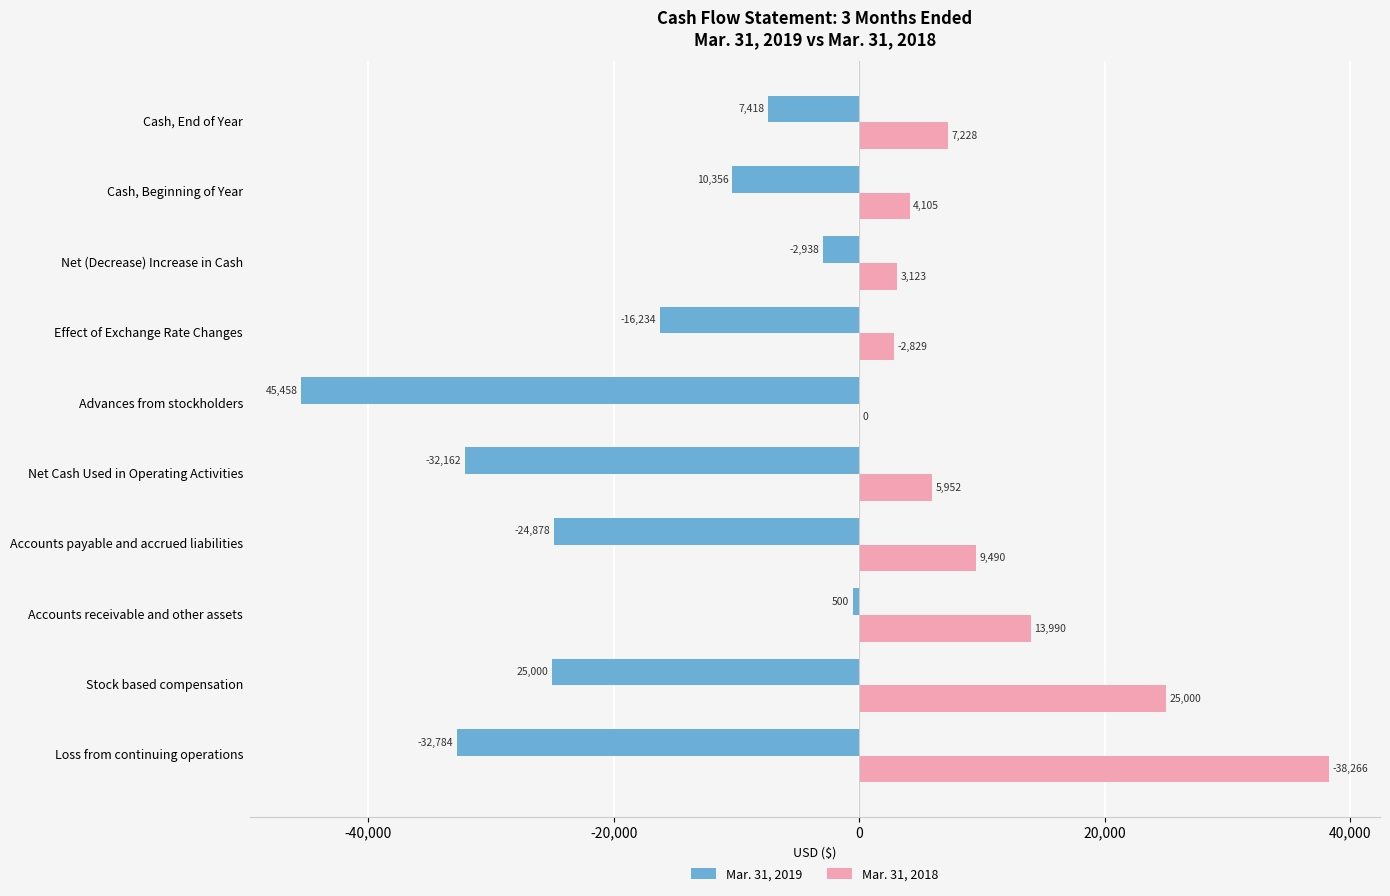

The Mar. 31, 2019 series shows -48090 at Loss from continuing operations. True or false?

False